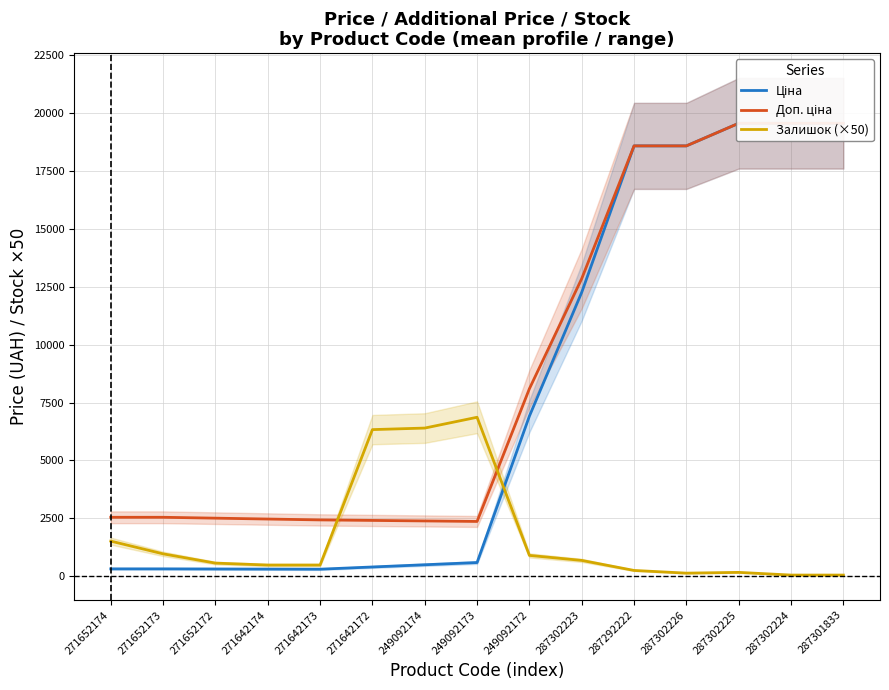

At which label does Залишок (×50) reach its peak?

249092173